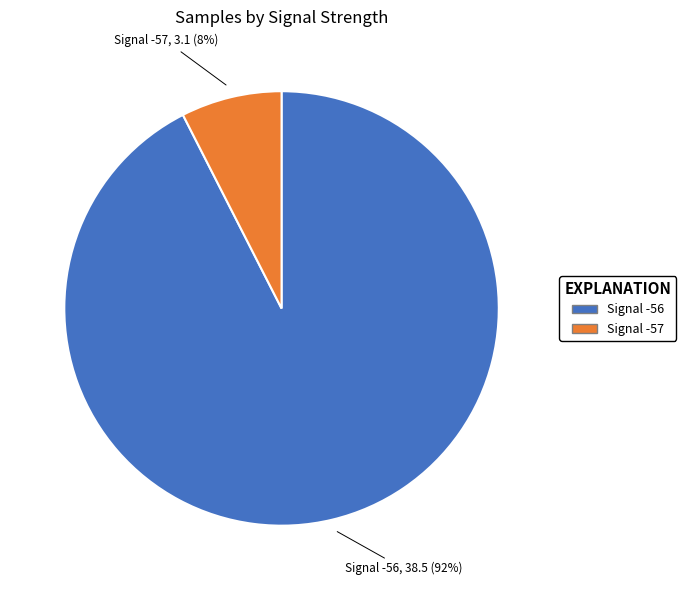

Is there any slice that represents more than half of the pie?

Yes